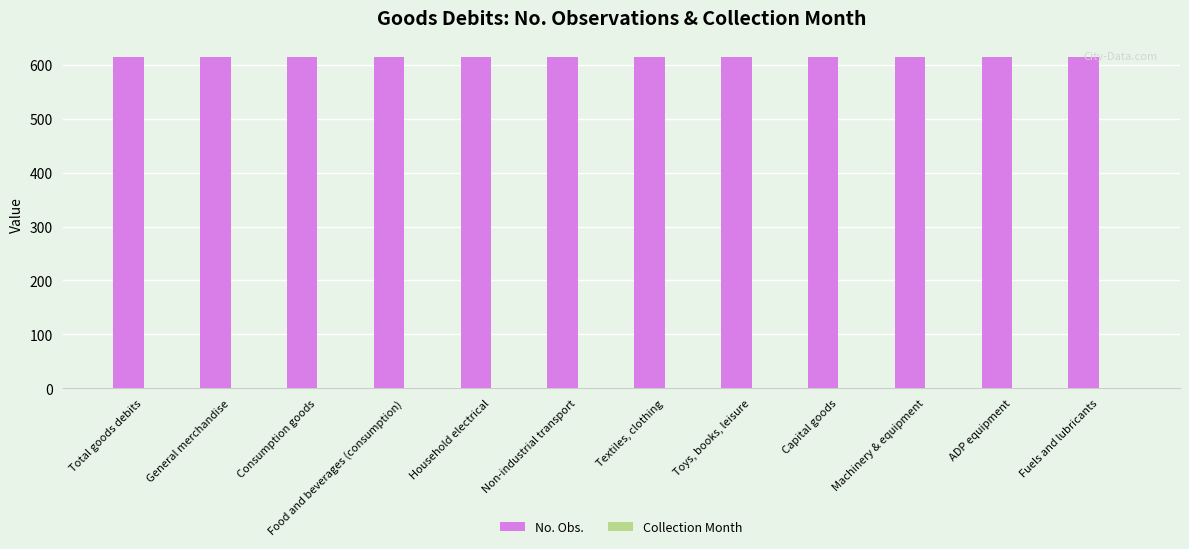

The No. Obs. series shows 614 at Consumption goods. True or false?

True